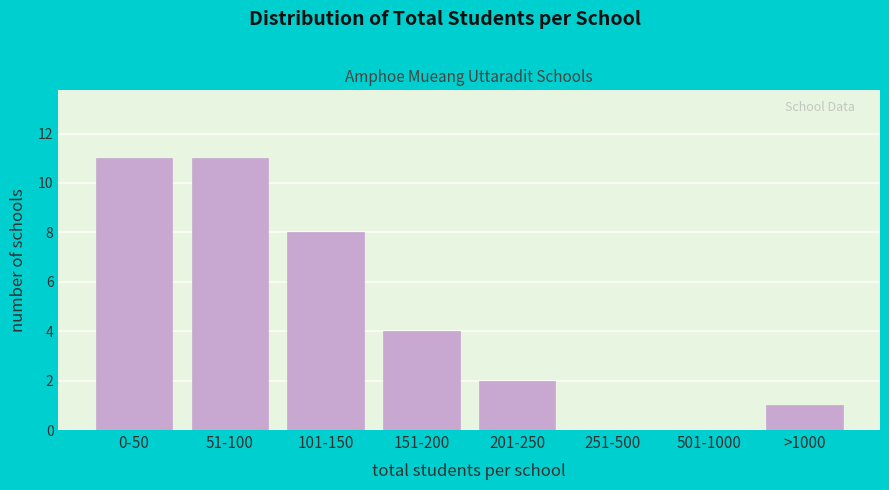

Reading right to left, extract all data points from this chart.

>1000=1	501-1000=0	251-500=0	201-250=2	151-200=4	101-150=8	51-100=11	0-50=11